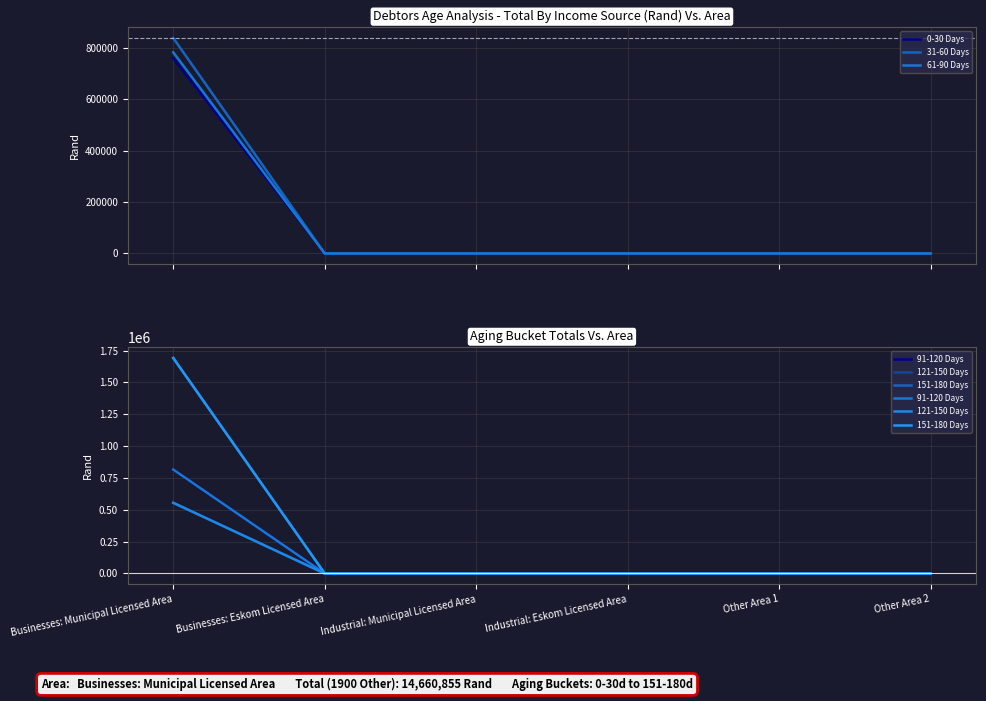

Reading left to right, what are all the values shown in this chart?

0-30 Days: Businesses: Municipal Licensed Area=758888	Businesses: Eskom Licensed Area=0	Industrial: Municipal Licensed Area=0	Industrial: Eskom Licensed Area=0	Other Area 1=0	Other Area 2=0
31-60 Days: Businesses: Municipal Licensed Area=837147	Businesses: Eskom Licensed Area=0	Industrial: Municipal Licensed Area=0	Industrial: Eskom Licensed Area=0	Other Area 1=0	Other Area 2=0
61-90 Days: Businesses: Municipal Licensed Area=781465	Businesses: Eskom Licensed Area=0	Industrial: Municipal Licensed Area=0	Industrial: Eskom Licensed Area=0	Other Area 1=0	Other Area 2=0
91-120 Days: Businesses: Municipal Licensed Area=816135	Businesses: Eskom Licensed Area=0	Industrial: Municipal Licensed Area=0	Industrial: Eskom Licensed Area=0	Other Area 1=0	Other Area 2=0
121-150 Days: Businesses: Municipal Licensed Area=555099	Businesses: Eskom Licensed Area=0	Industrial: Municipal Licensed Area=0	Industrial: Eskom Licensed Area=0	Other Area 1=0	Other Area 2=0
151-180 Days: Businesses: Municipal Licensed Area=1692123	Businesses: Eskom Licensed Area=0	Industrial: Municipal Licensed Area=0	Industrial: Eskom Licensed Area=0	Other Area 1=0	Other Area 2=0